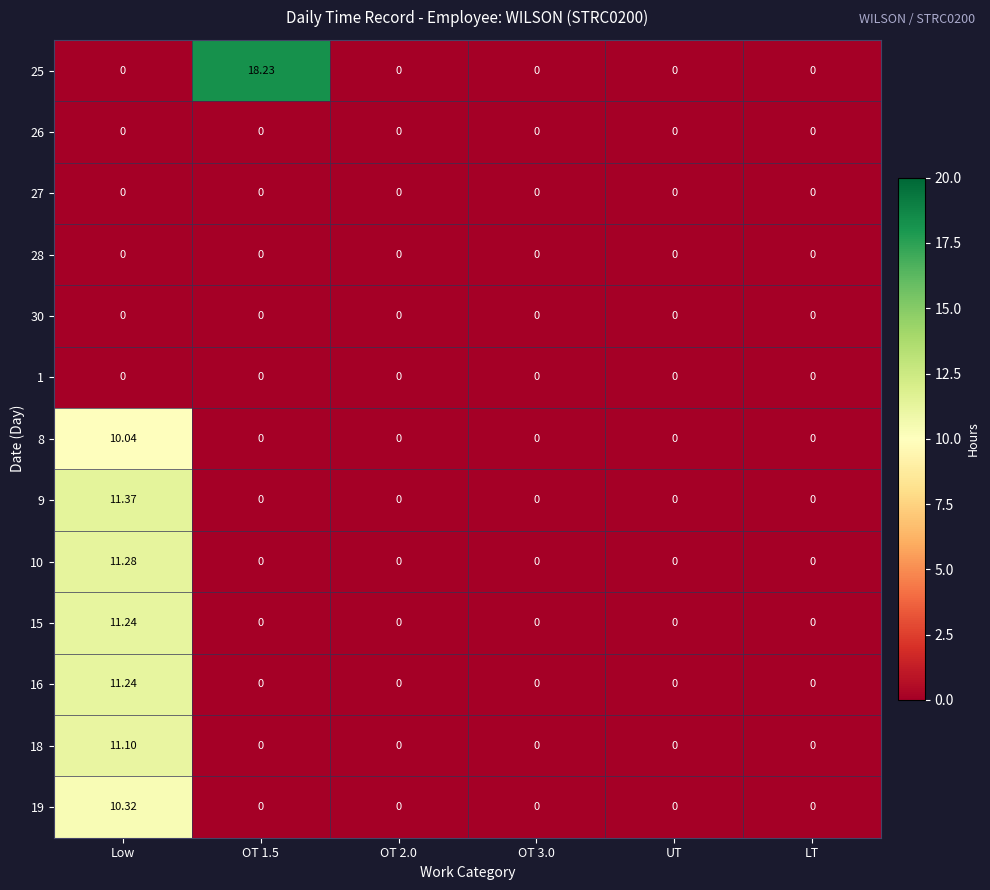

At which category is the sum across all series the highest?

Low